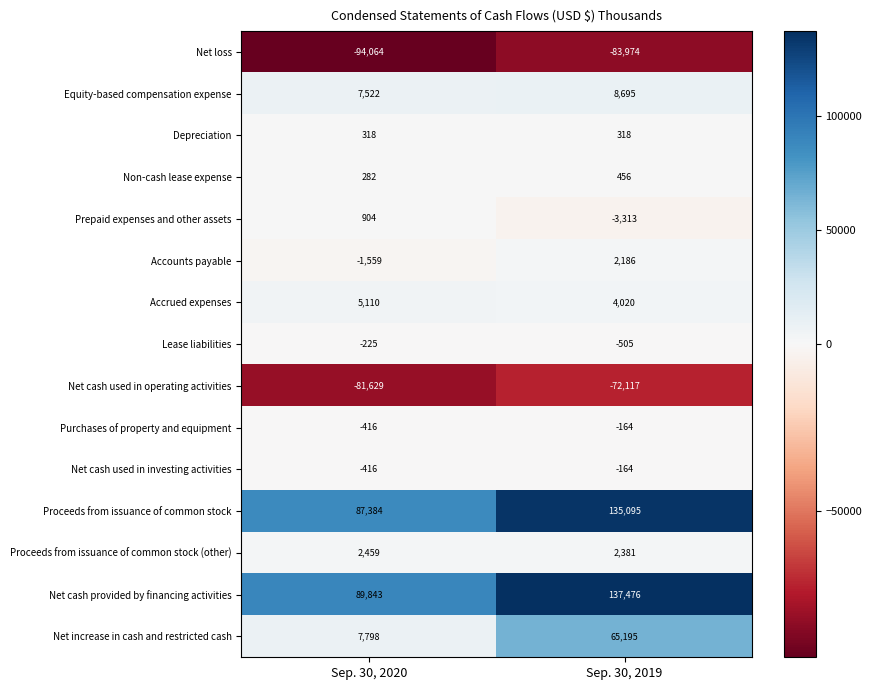

What is the maximum value for Lease liabilities?

-225